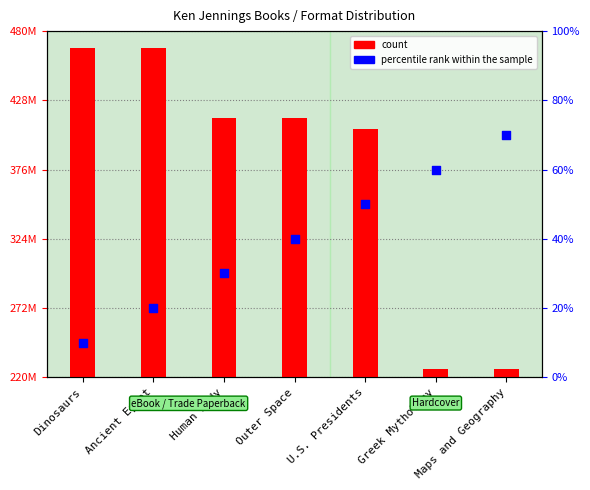

Is the value of count at U.S. Presidents greater than the value of percentile rank within the sample at Maps and Geography?

Yes